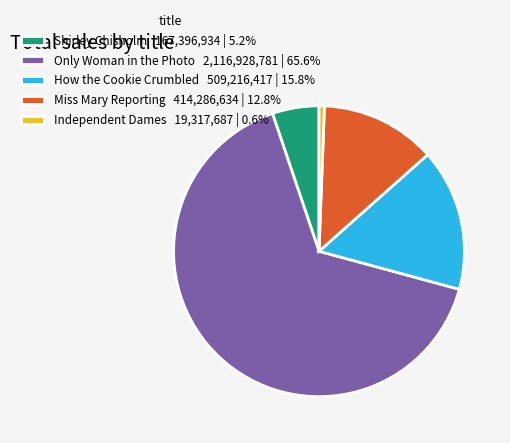

Rank the categories by value from lowest to highest.

Independent Dames, Shirley Chisholm, Miss Mary Reporting, How the Cookie Crumbled, Only Woman in the Photo